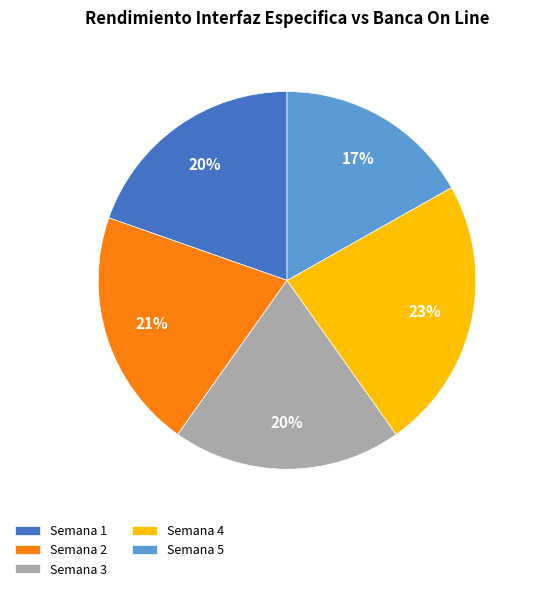

Does Semana 5 represent more than half of the total?

No